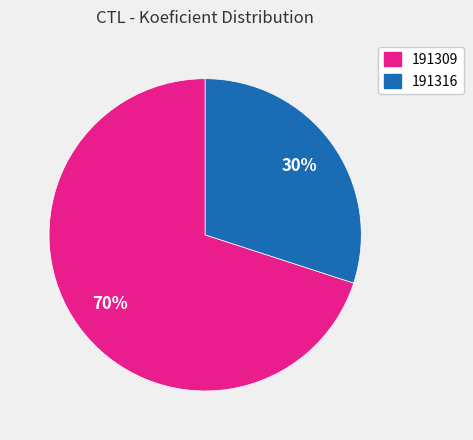

To the nearest percent, what is the difference between the 191309 and 191316 slice percentages?

40%